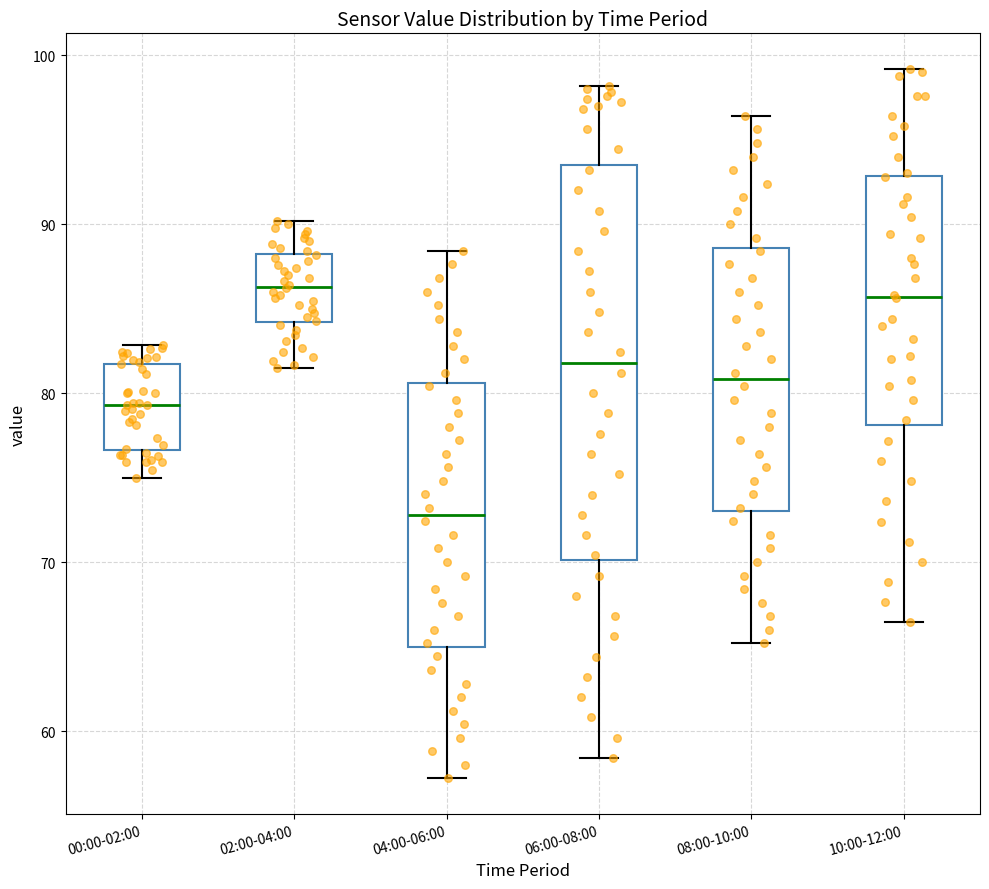

Which box's median line is the lowest?

04:00-06:00